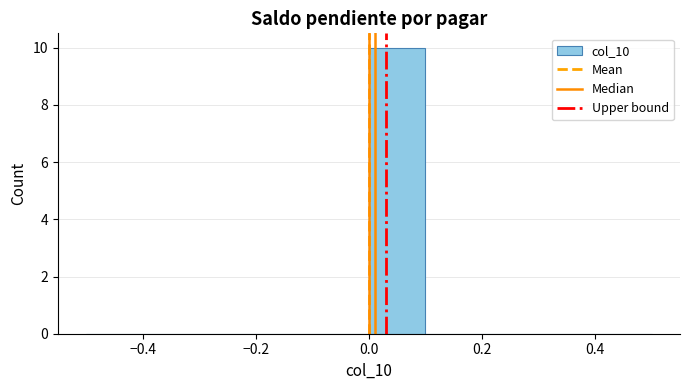

Which range on the x-axis has the tallest bar?

0.0 to 0.1